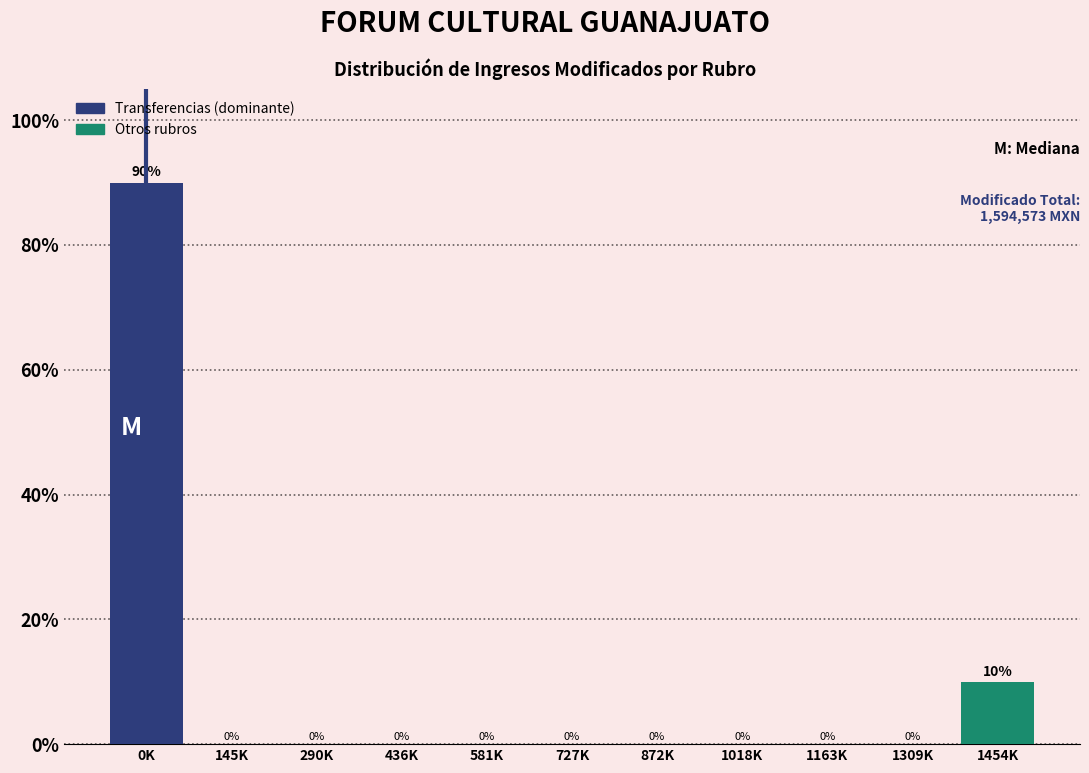

Reading left to right, what are all the values shown in this chart?

0K=90	145K=0	290K=0	436K=0	581K=0	727K=0	872K=0	1018K=0	1163K=0	1309K=0	1454K=10